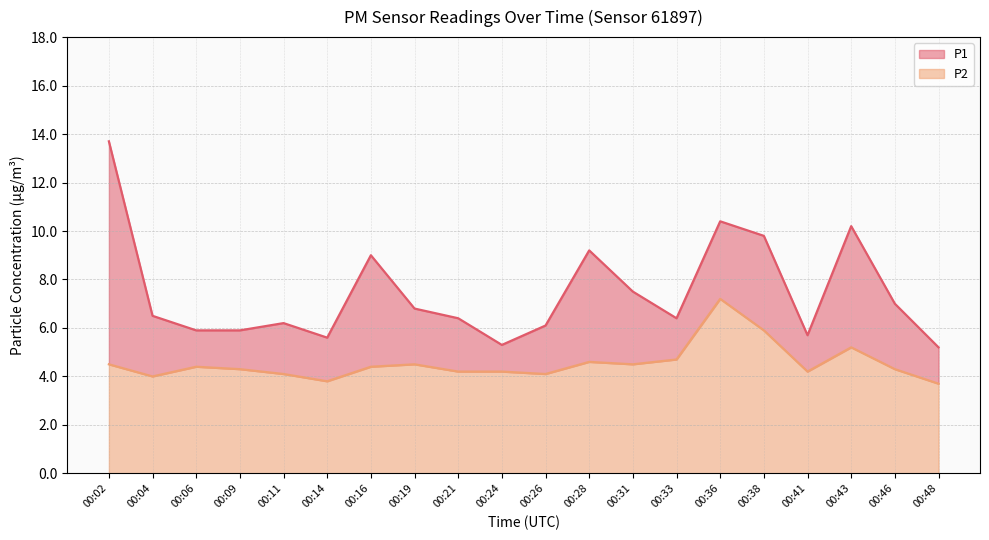

True or false: P1 and P2 cross at least once.

False